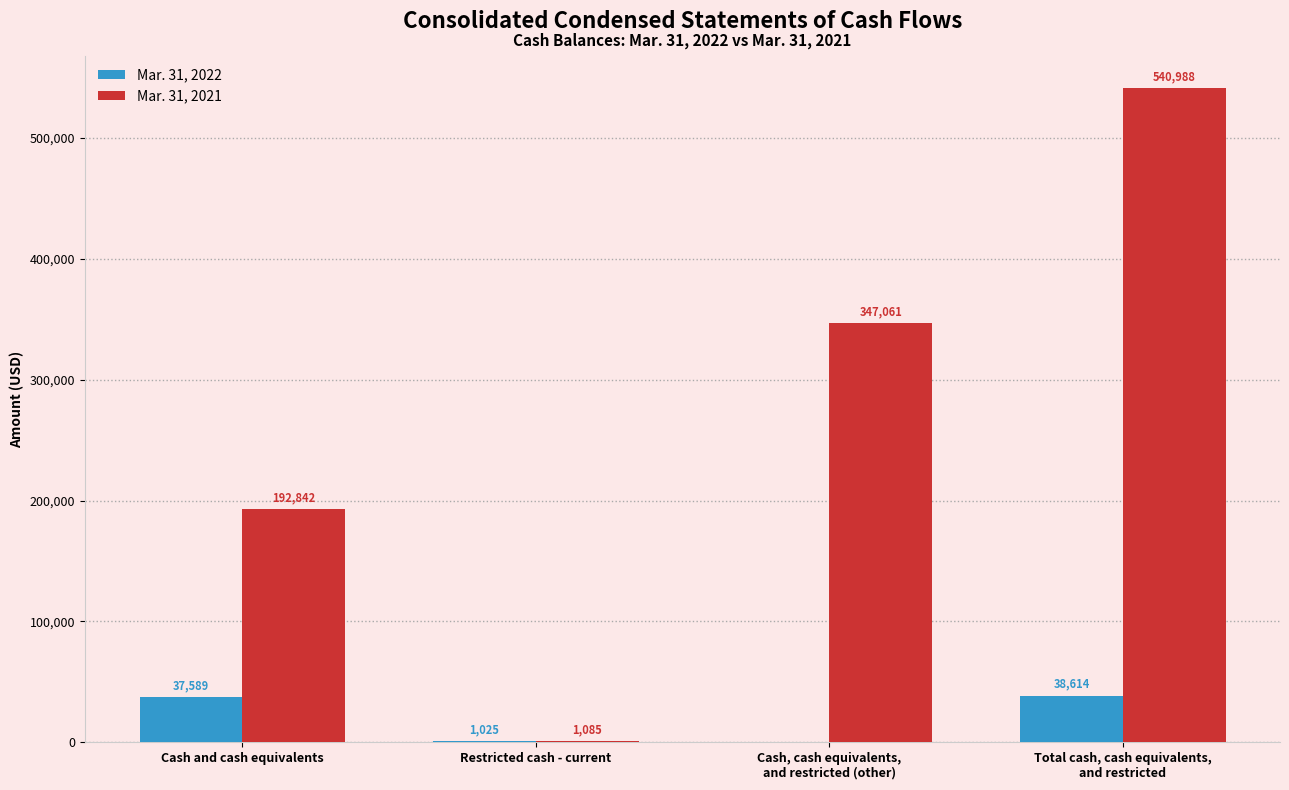

Reading left to right, what are all the values shown in this chart?

Mar. 31, 2022: 37589	1025	0	38614
Mar. 31, 2021: 192842	1085	347061	540988